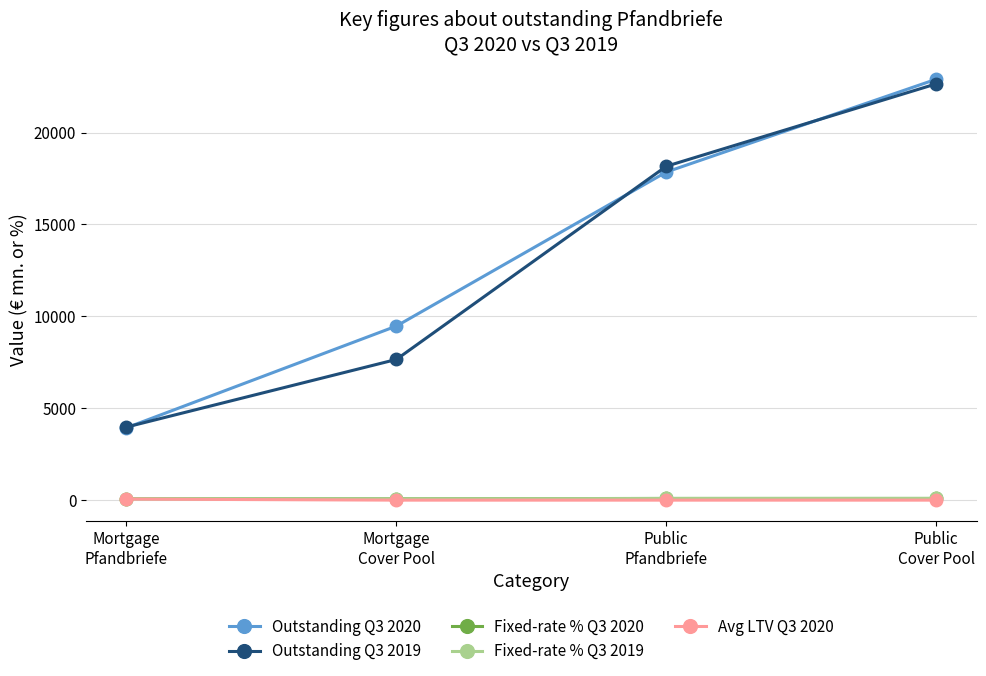

What is the average value of the Fixed-rate % Q3 2019 series?

82.7